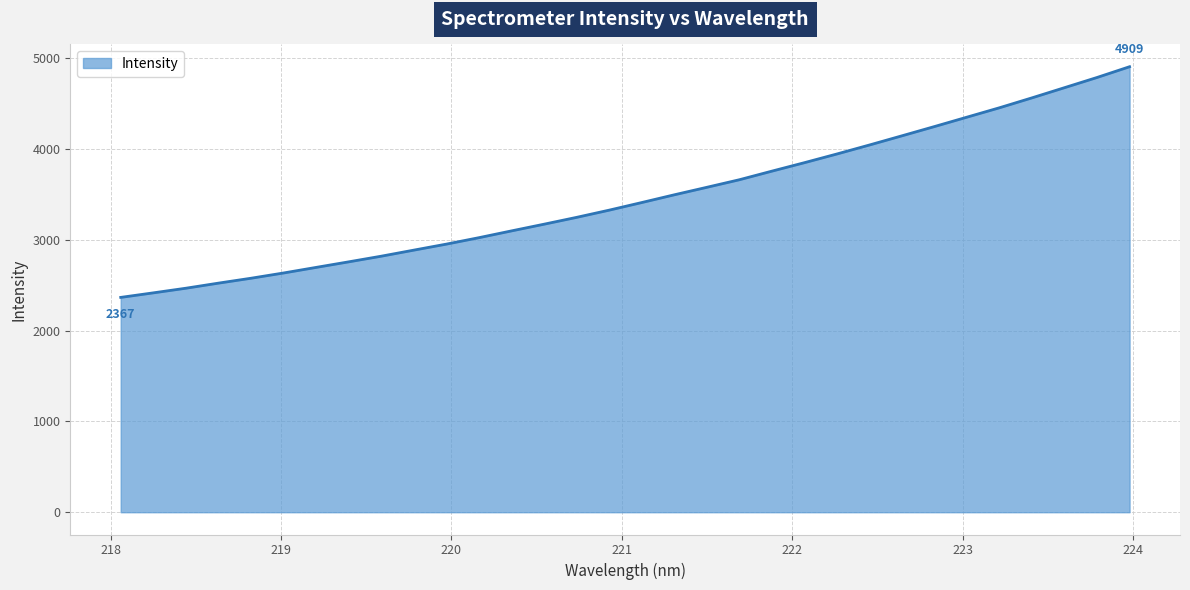

What is the maximum value shown in the chart?

4908.7